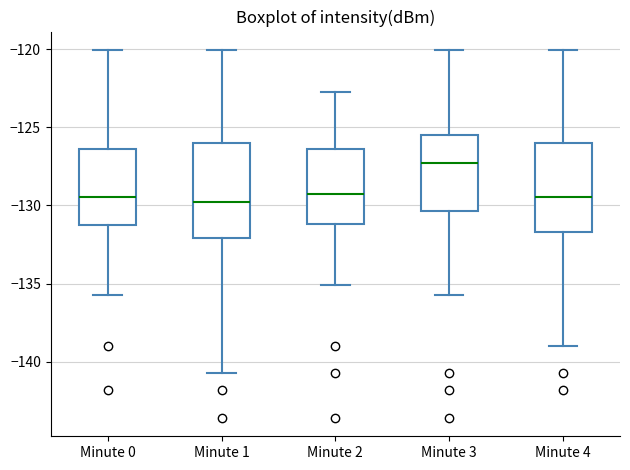

Where is the upper edge of the box for Minute 1 on the y-axis? The values are not printed on the chart, so give them approximately, as read against the axis.

-126.0